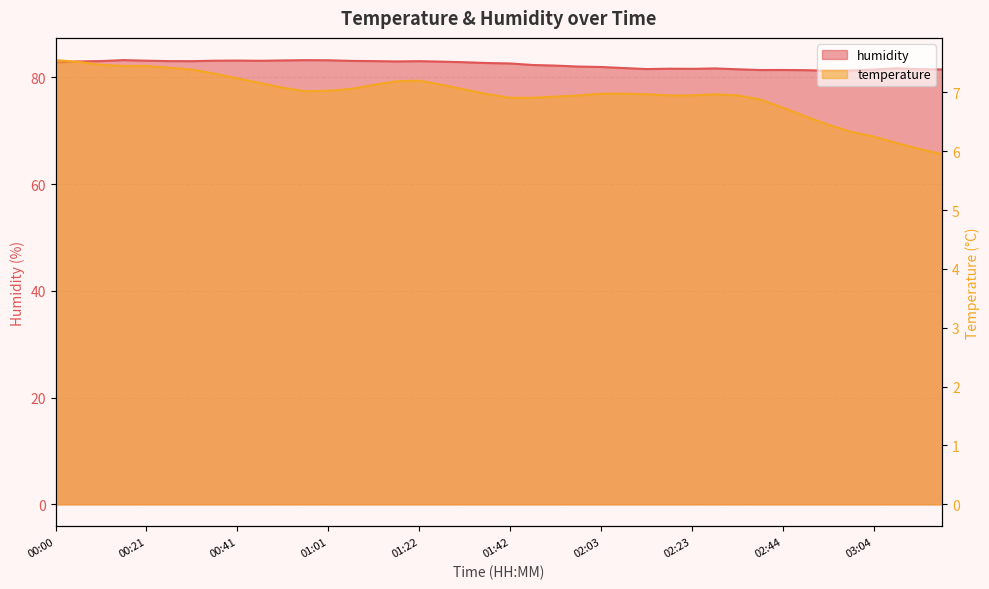

At which label is humidity closest to 82?

01:58